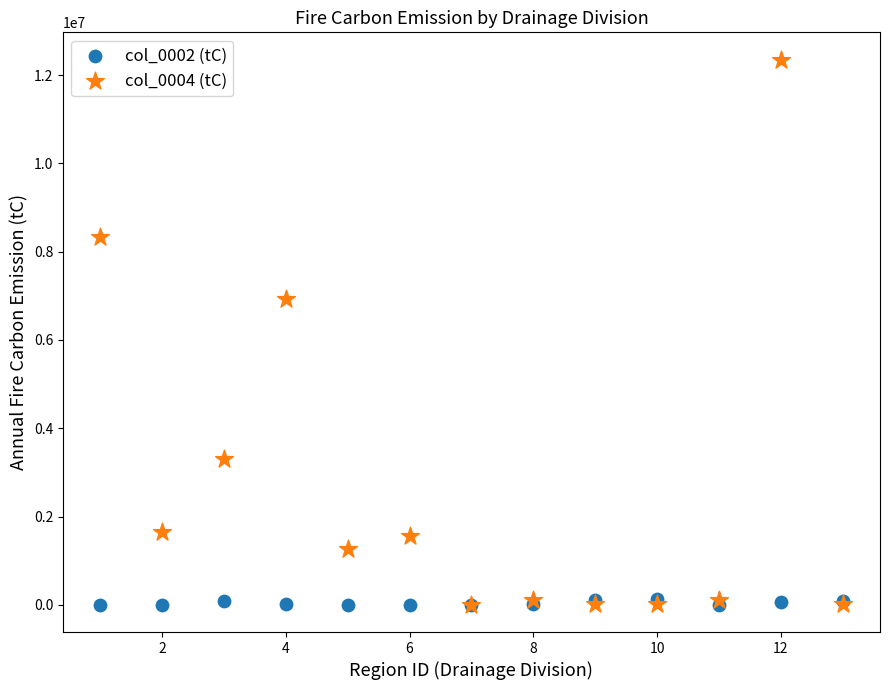

Across all series, what Y value is closest to 6177000?

6927400.0